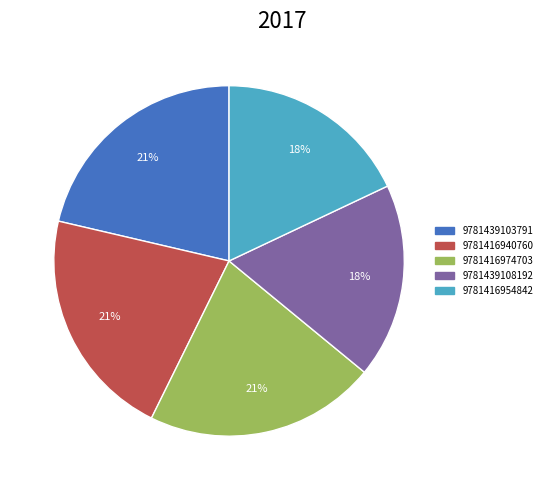

Between 9781416954842 and 9781439103791, which is larger?

9781439103791